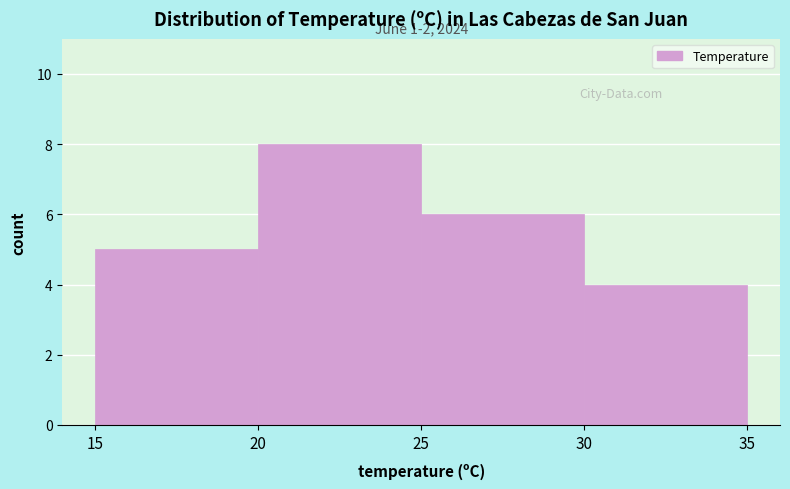

Over which range of the x-axis is the bar tallest?

20 to 25